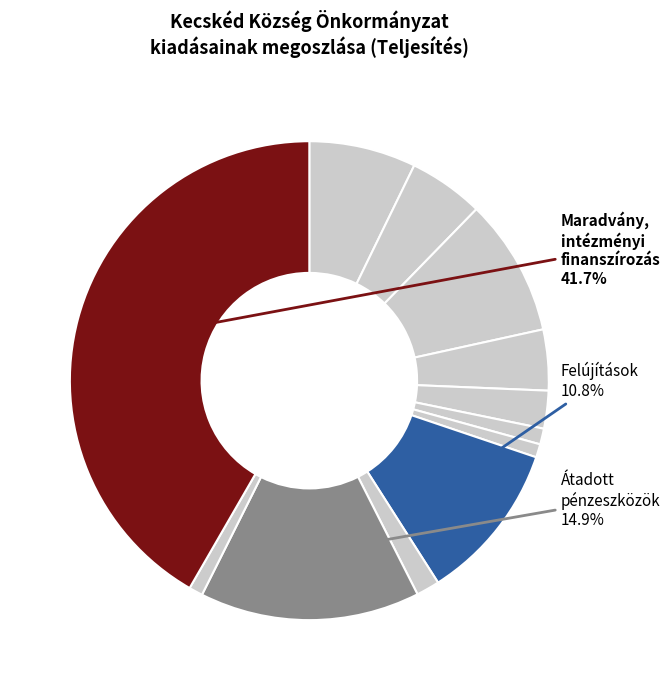

Is there a majority slice in this chart?

No